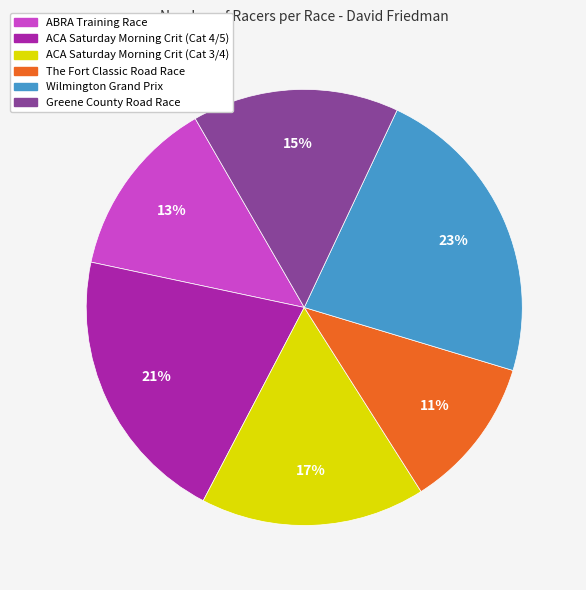

Combined, do The Fort Classic Road Race and Wilmington Grand Prix account for over 50%?

No